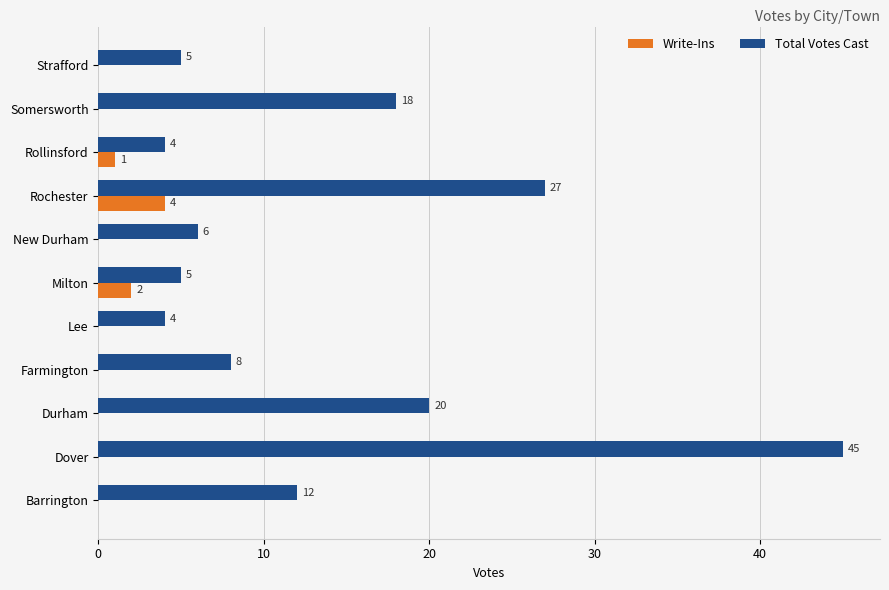

At which category is the sum across all series the highest?

Dover